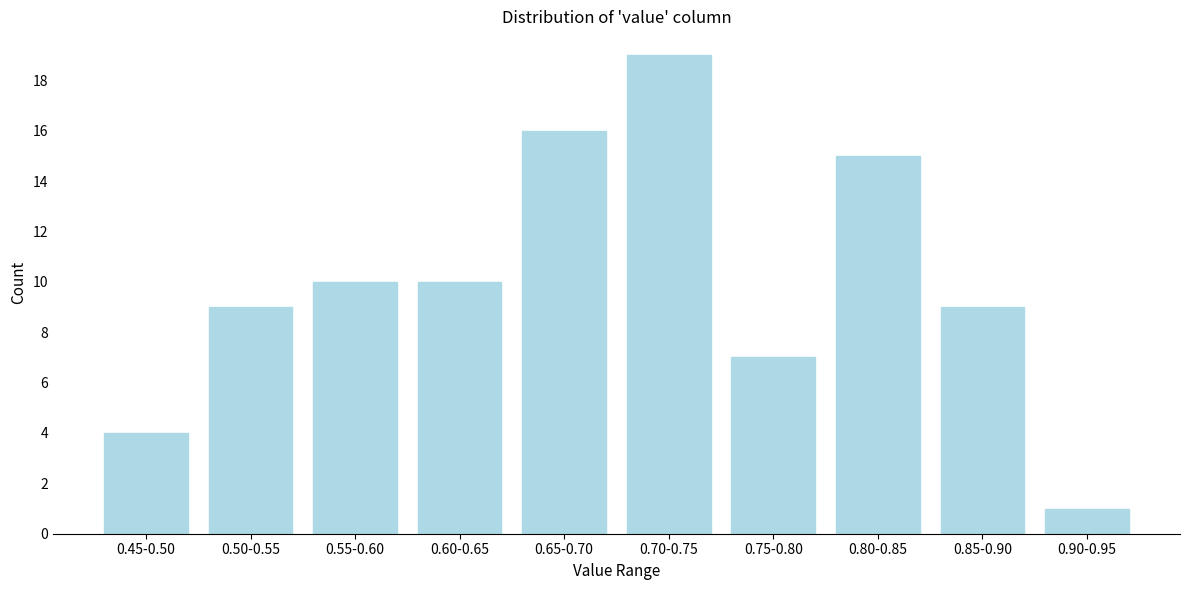

Reading left to right, transcribe all the data shown in this chart.

0.45-0.50=4	0.50-0.55=9	0.55-0.60=10	0.60-0.65=10	0.65-0.70=16	0.70-0.75=19	0.75-0.80=7	0.80-0.85=15	0.85-0.90=9	0.90-0.95=1